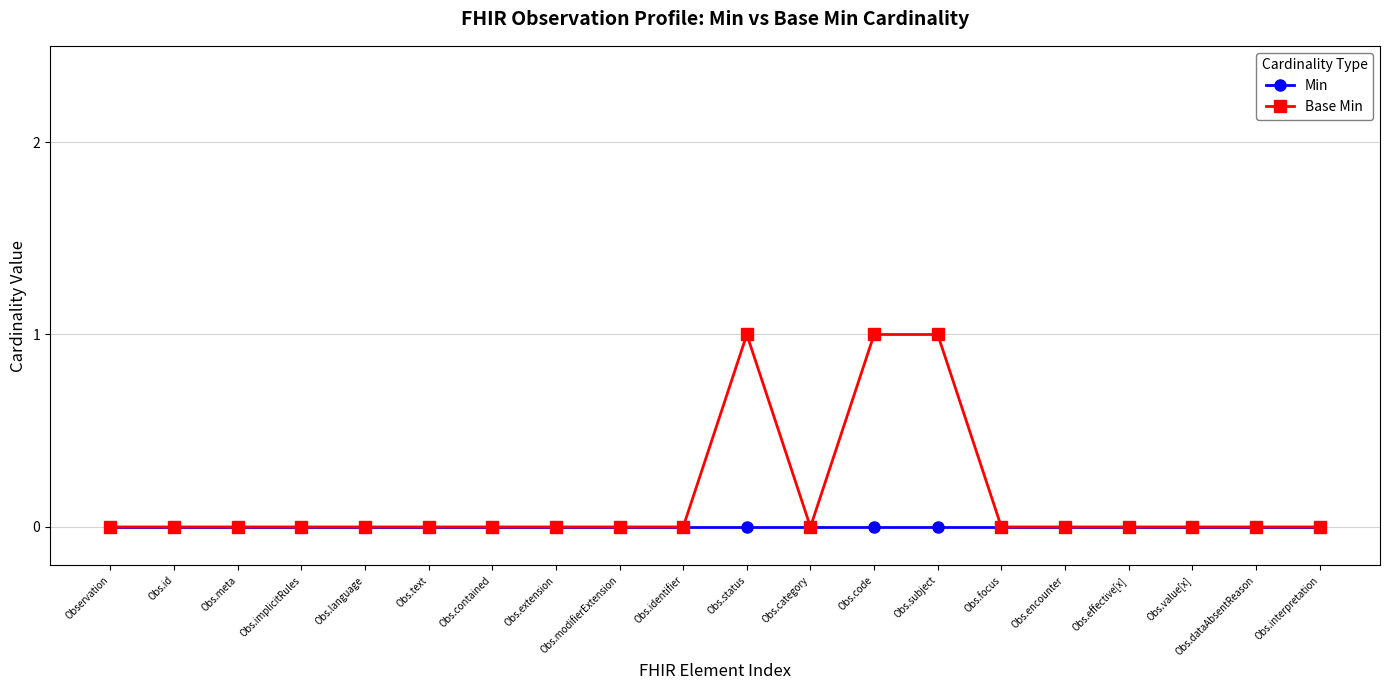

Which series has the widest spread of values?

Base Min